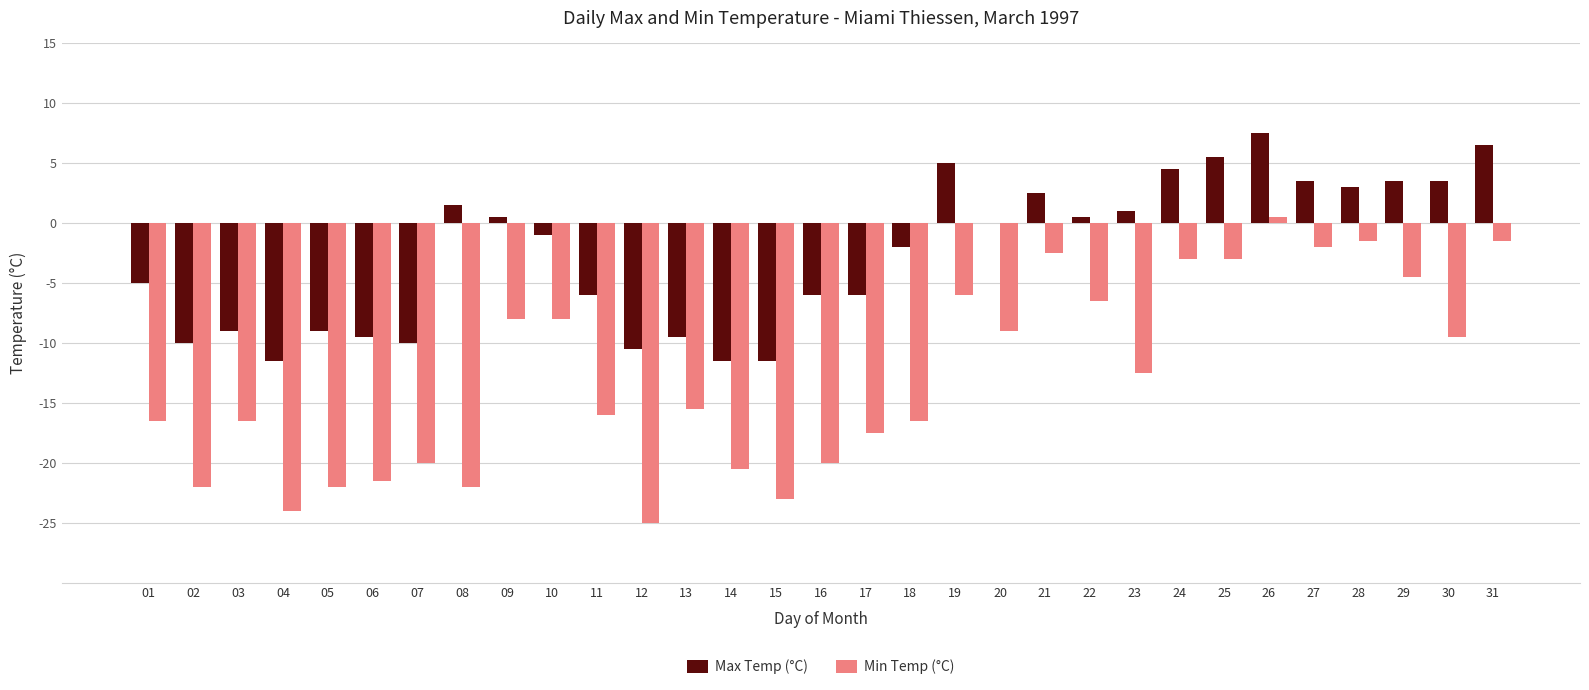

What is the sum of the Min Temp (°C) values at 20 and 08?

-31.0